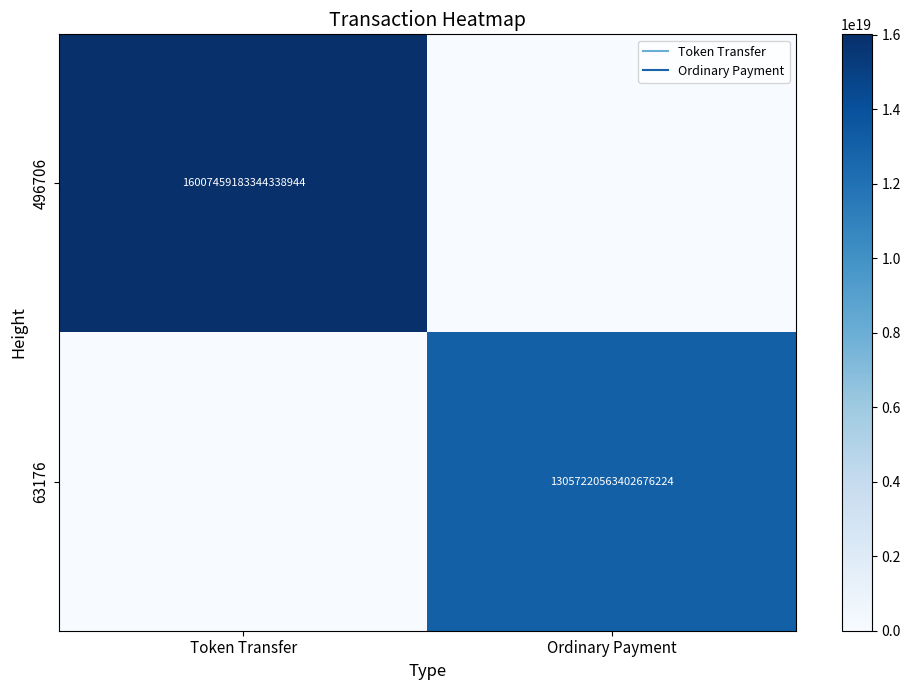

Is the value of 63176 at Token Transfer greater than the value of 496706 at Ordinary Payment?

No